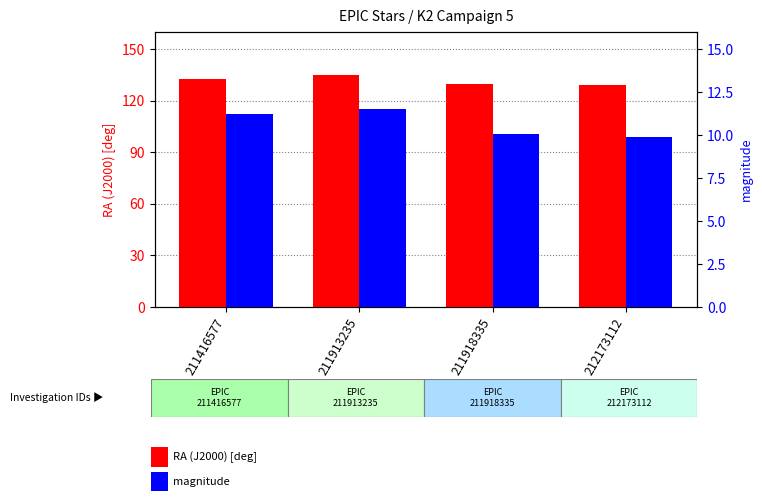

What is the difference between the magnitude values at 212173112 and 211918335?

0.1